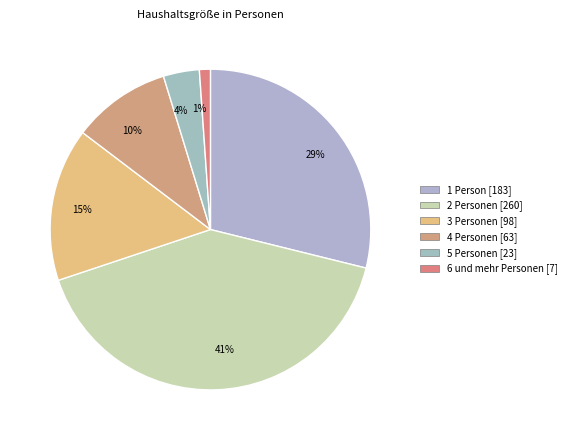

Which category has the biggest portion of the pie?

41%